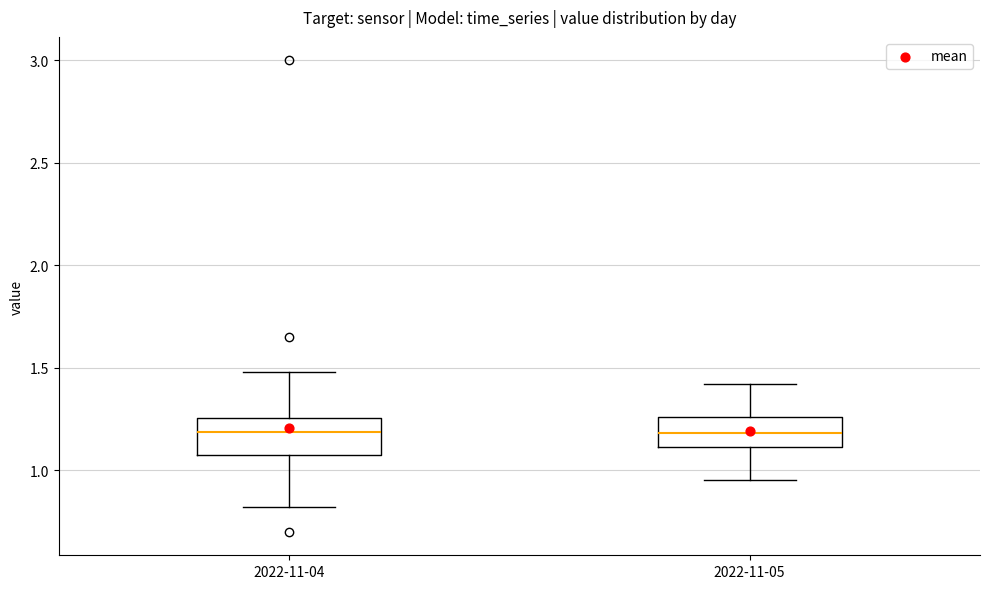

Reading left to right, read every box against the y-axis: the position of its median line, the range the box covers, and the ends of its whiskers. The values are not printed on the chart, so give them approximately, as read against the axis.

2022-11-04: median 1.20, box 1.05 to 1.25, whiskers 0.80 to 1.50
2022-11-05: median 1.20, box 1.10 to 1.25, whiskers 0.95 to 1.40